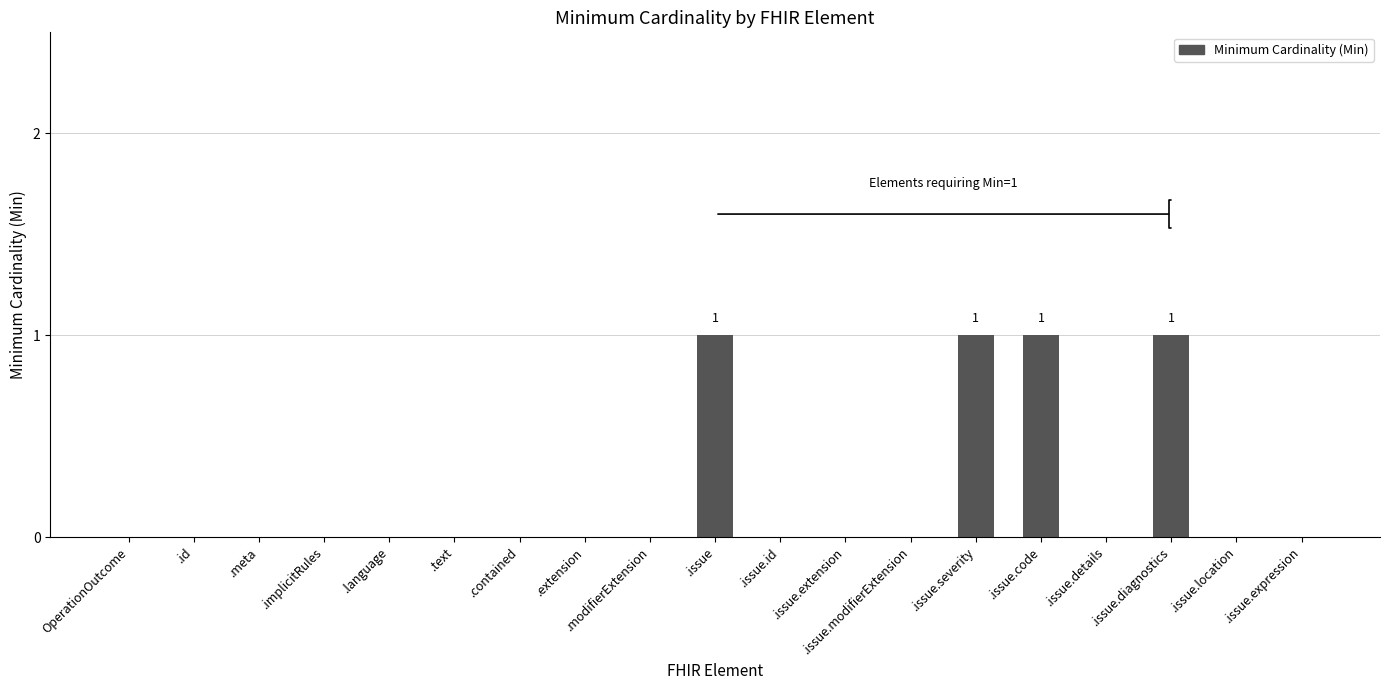

Are the bars horizontal?

No